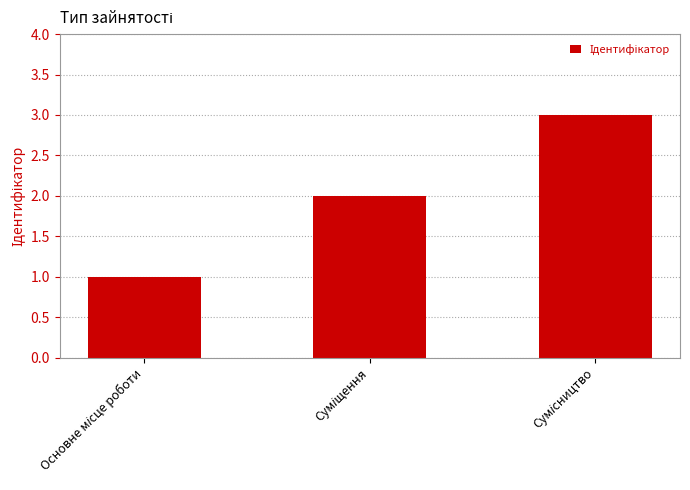

What is the sum of all values?

6